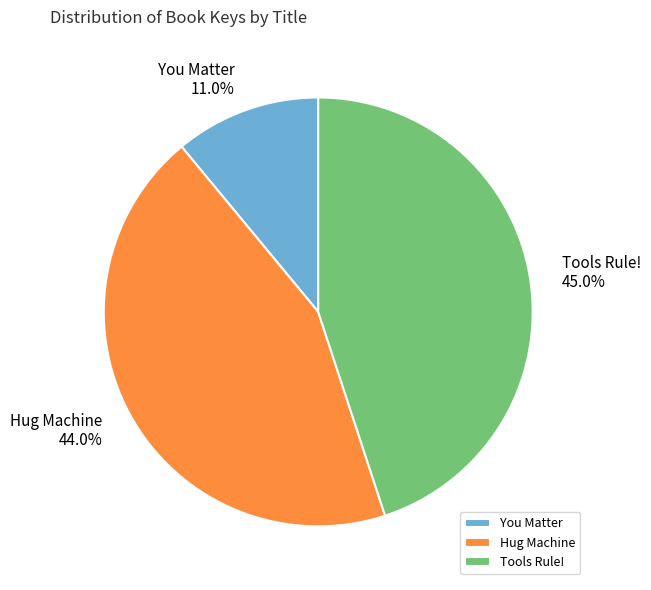

To the nearest percent, what is the difference between the largest and smallest slice percentages?

34%